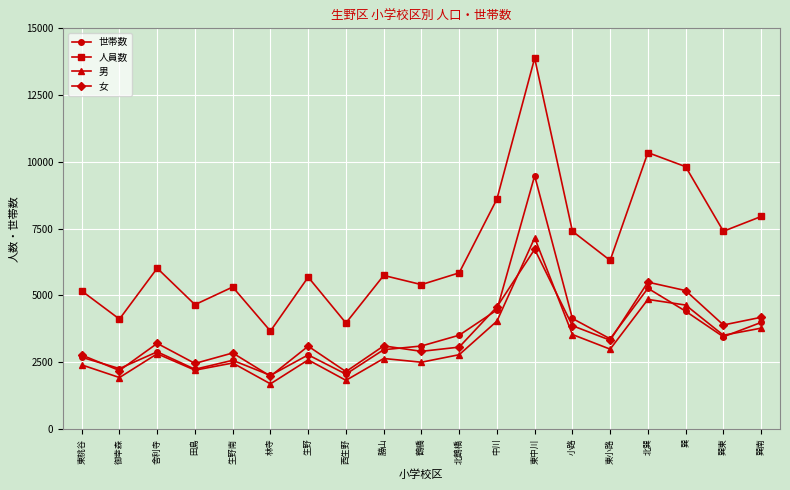

What is the spread (max minus min) of values at 東中川?

7156